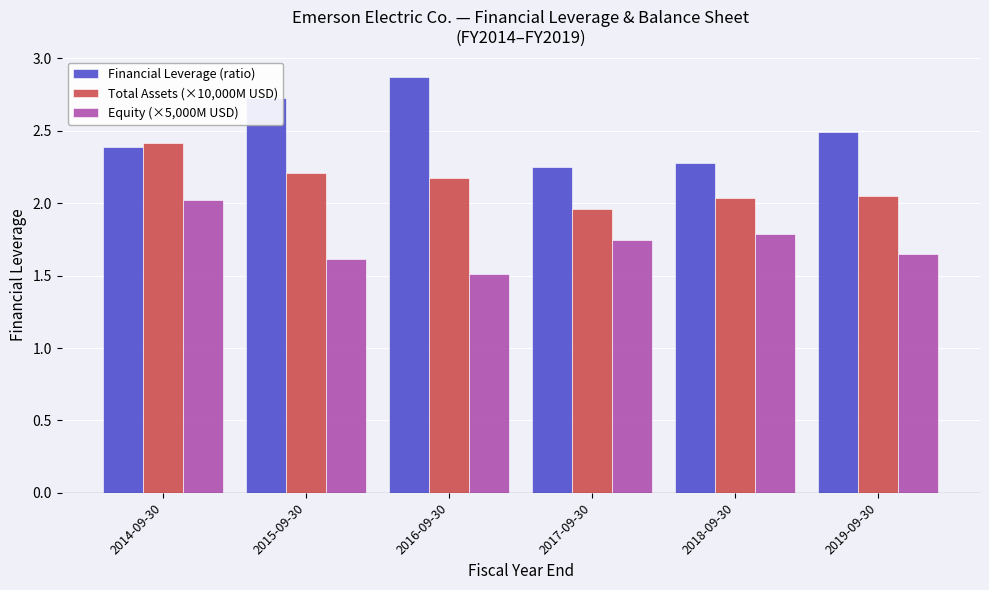

At which label is Equity (×5,000M USD) closest to 1?

2016-09-30